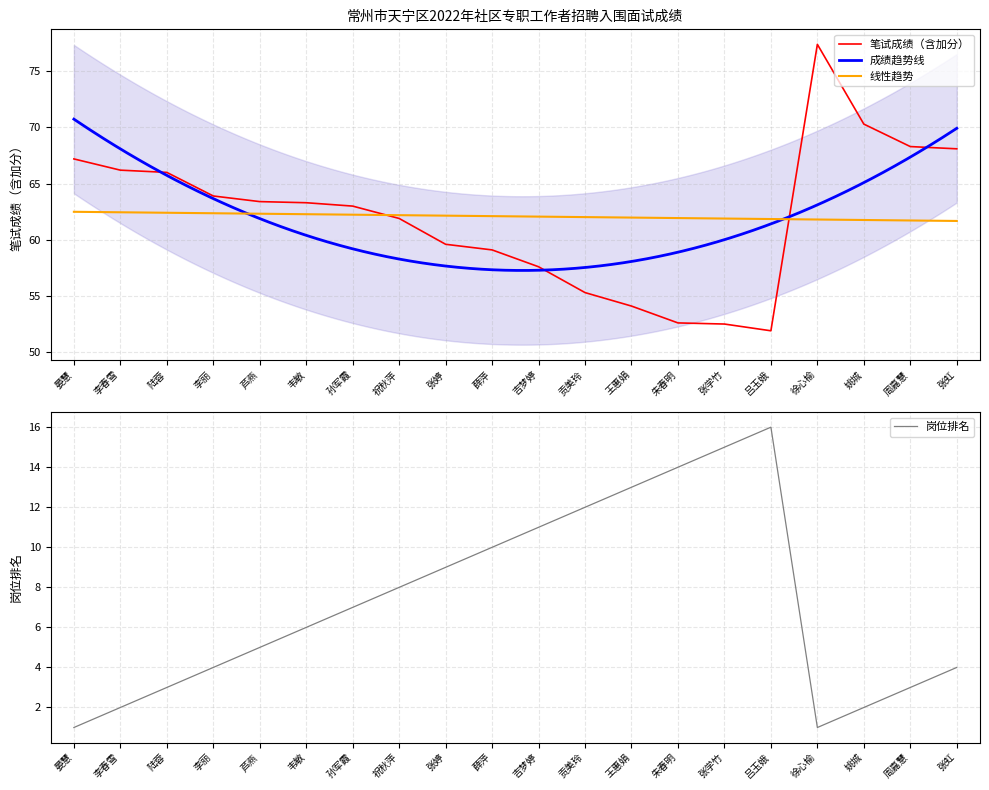

At which label does 岗位排名 first exceed 7?

祝秋萍